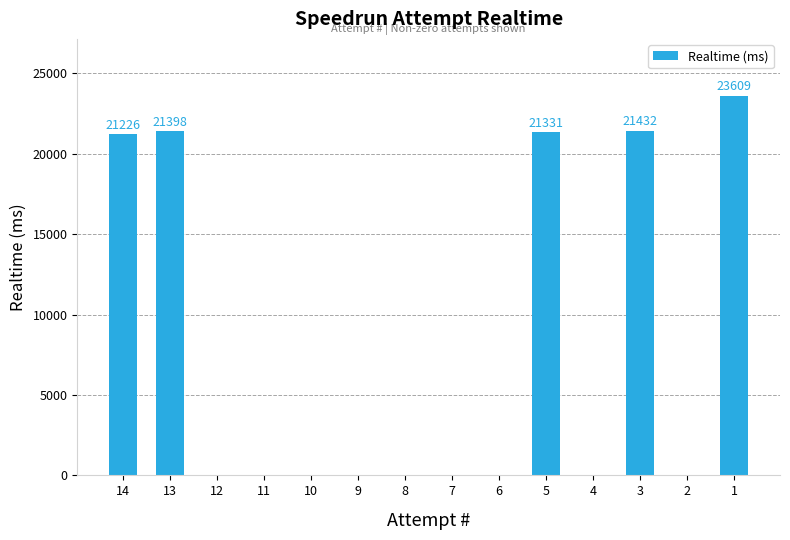

Is it true that the value at 1 is 23609?

True